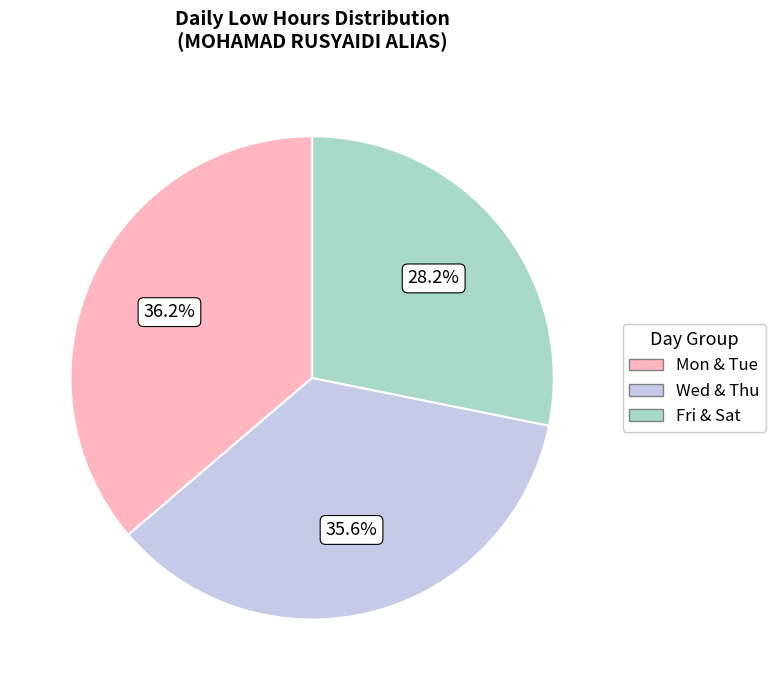

Does any single category account for the majority?

No